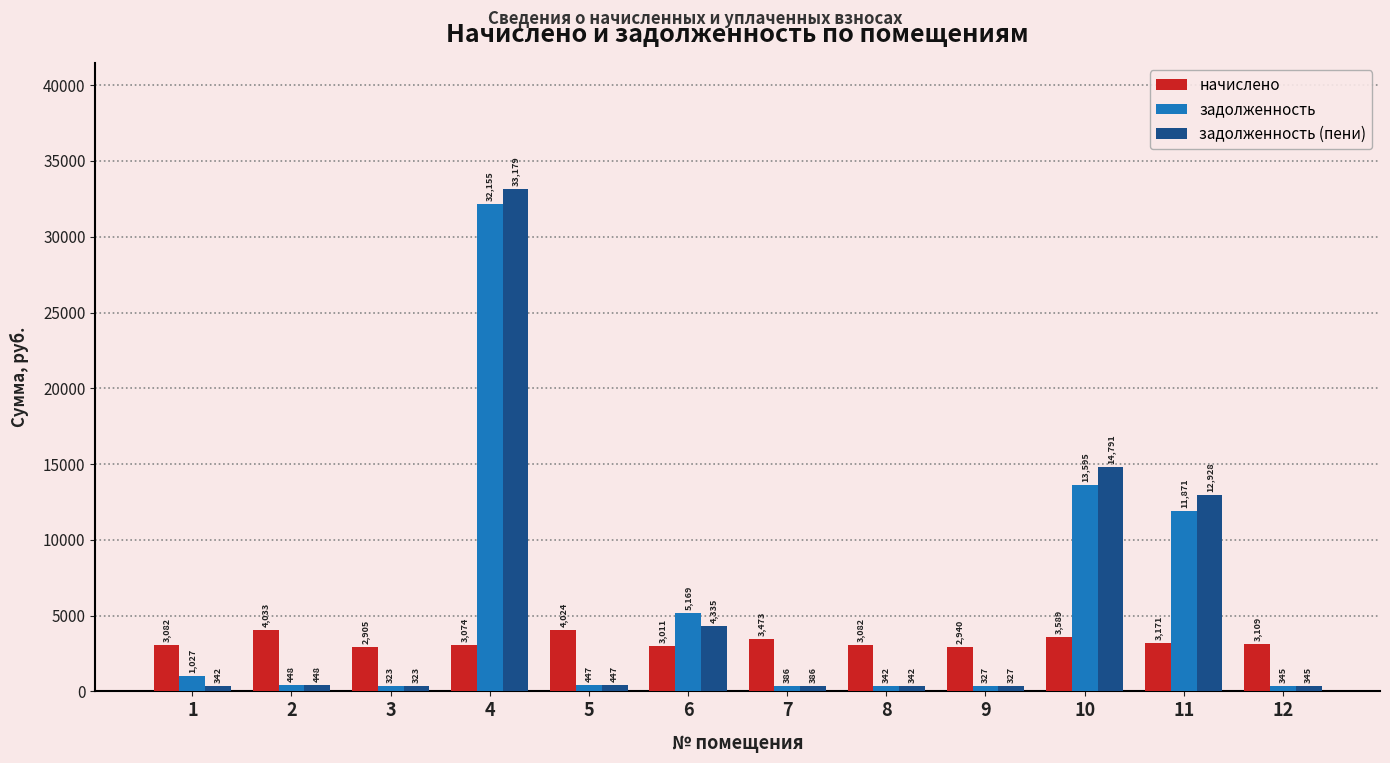

At which category does the chart reach its peak across all series?

4